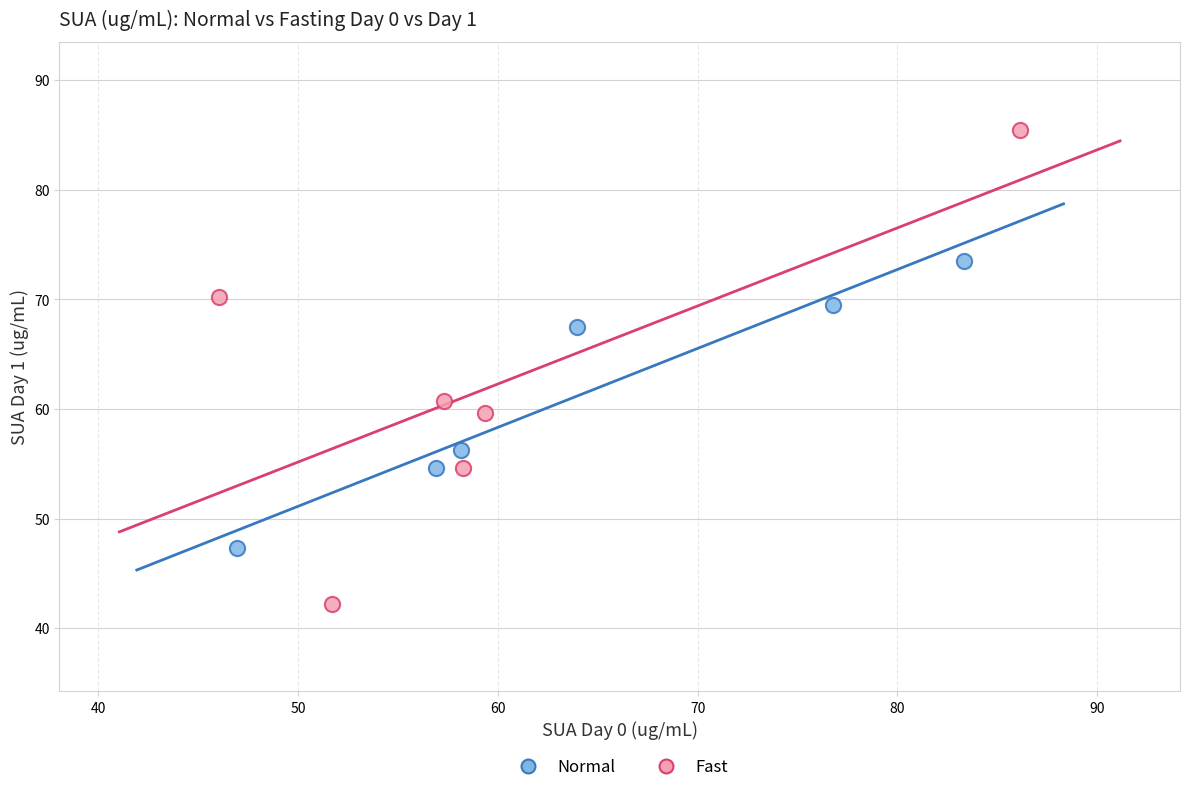

Which series has the largest Y range (max minus min)?

Fast